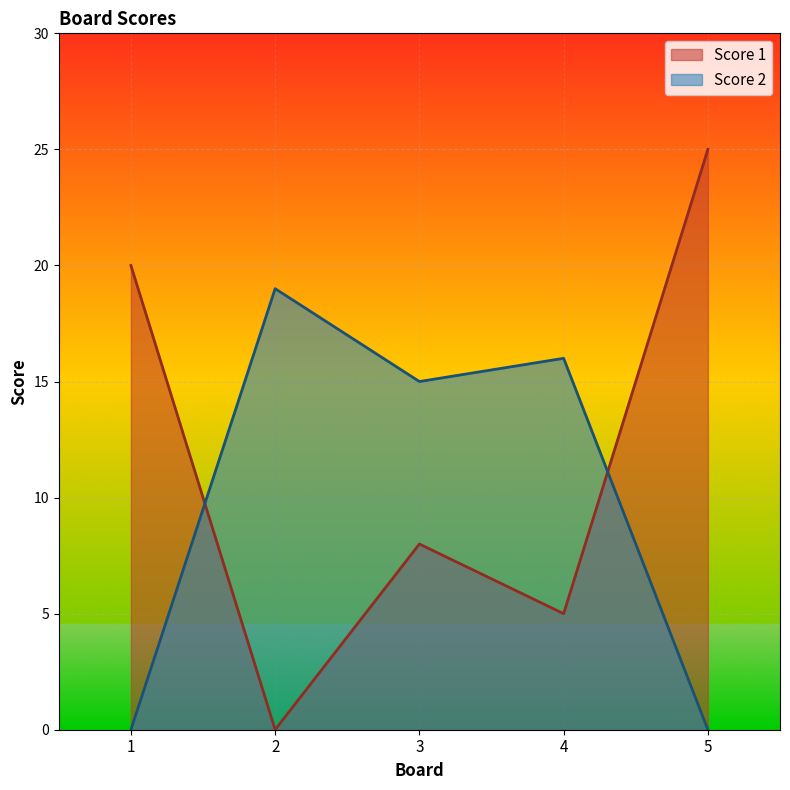

What is the difference between the maximum and minimum values in the Score 2 series?

19